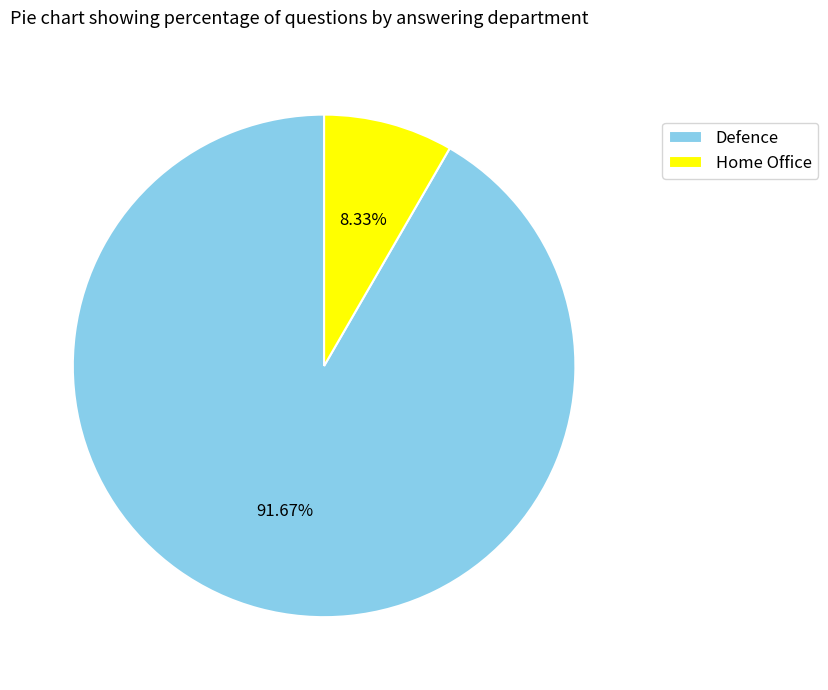

Count the number of slices in the pie.

2